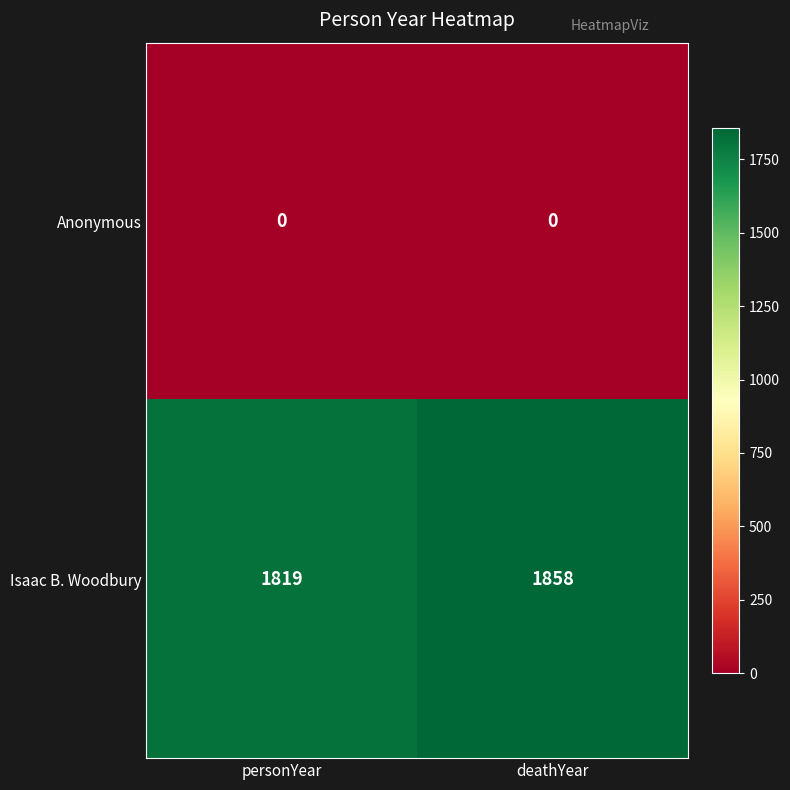

Which series changed the most between personYear and deathYear?

Isaac B. Woodbury